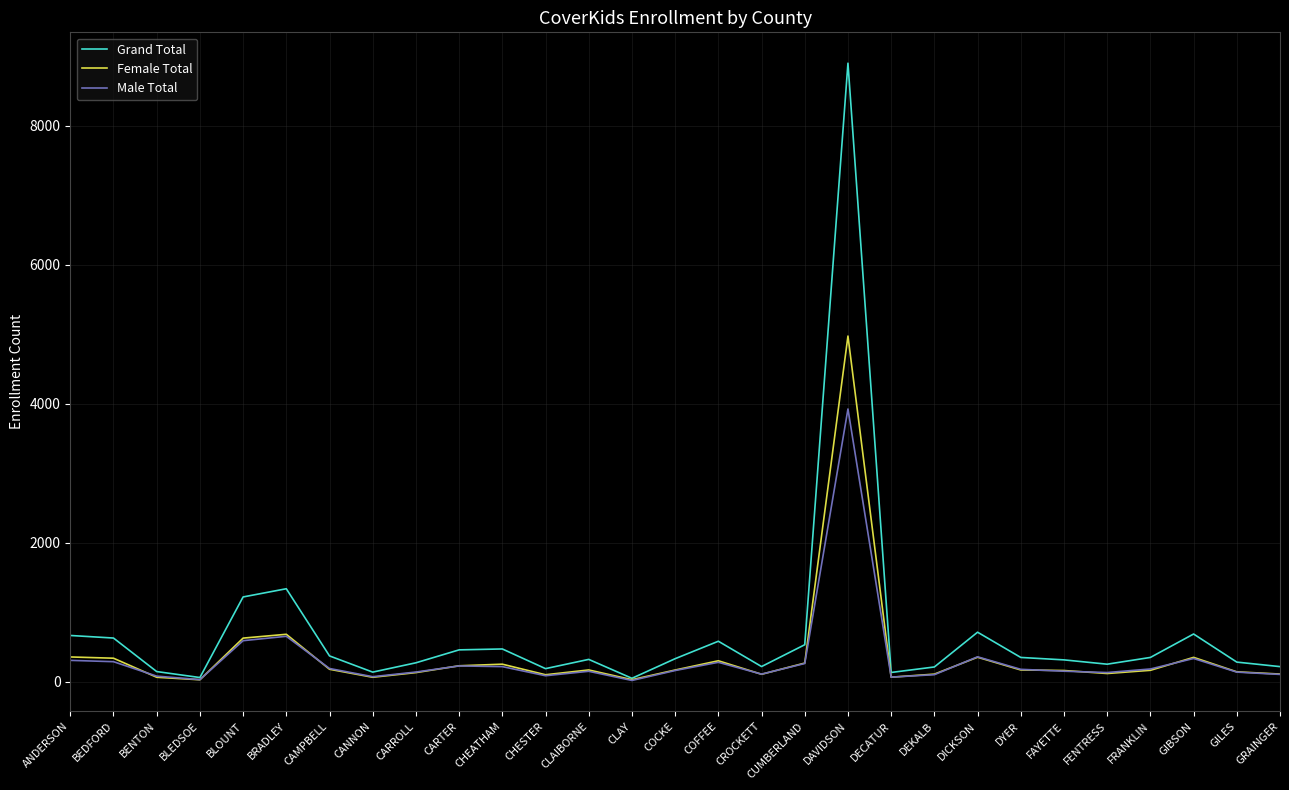

What is the approximate value of Female Total at BEDFORD, to the nearest 50?

350